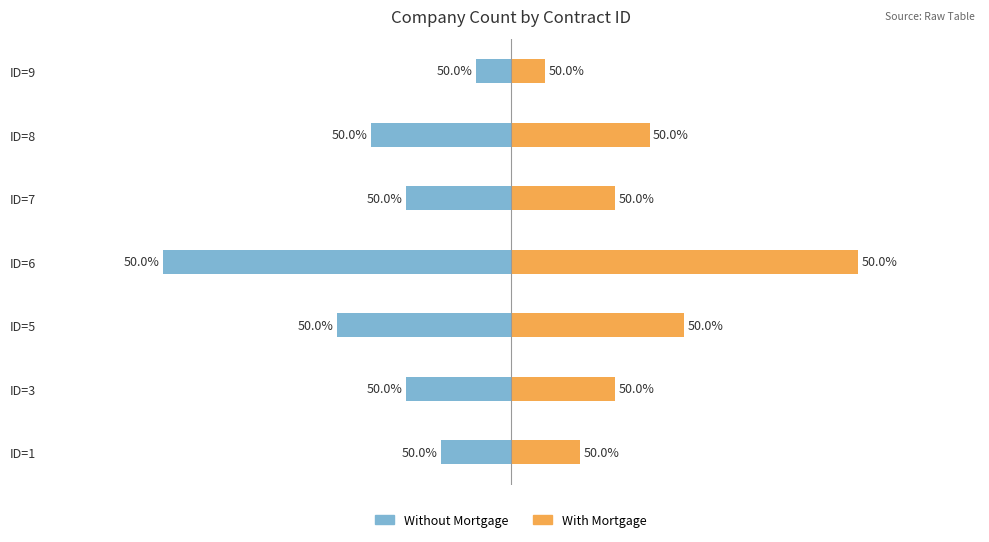

Between ID=6 and ID=7, which series saw the biggest shift?

Without Mortgage